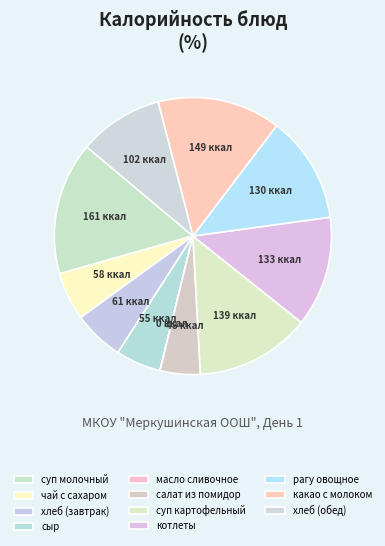

True or false: котлеты accounts for 18% of the total.

False